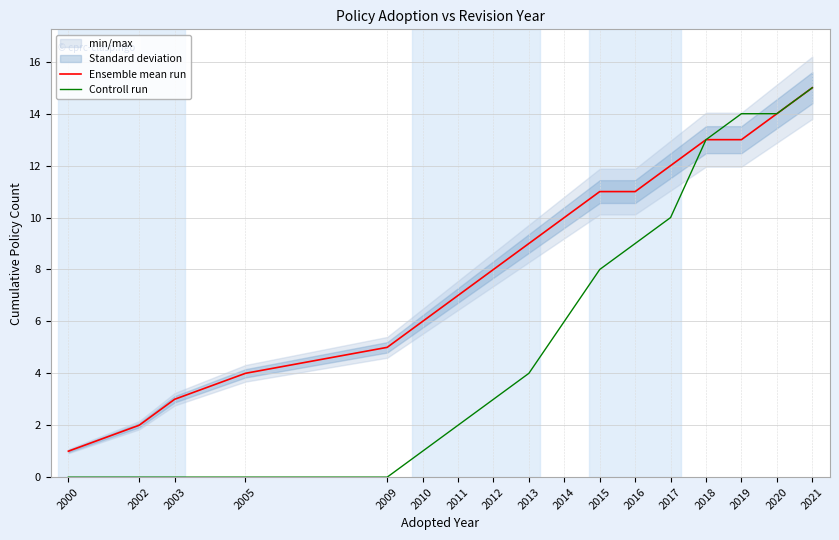

True or false: Controll run has a value of 4 at 2013.

True